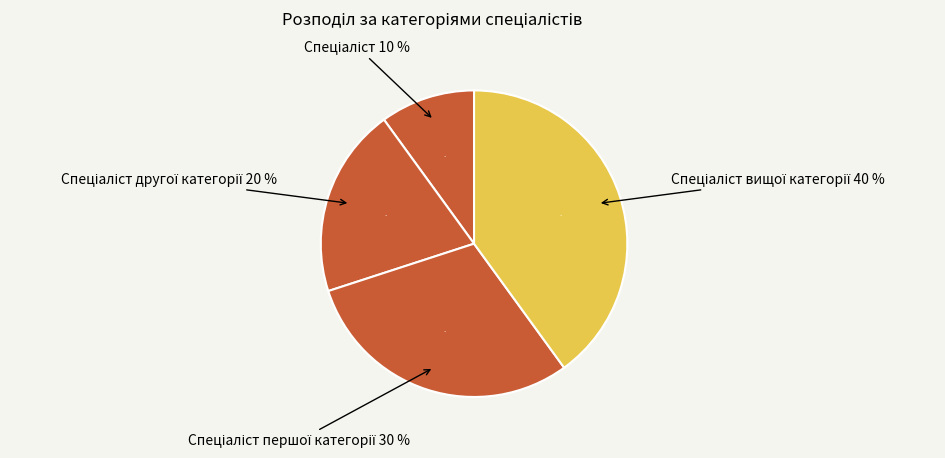

Is there any slice that represents more than half of the pie?

No